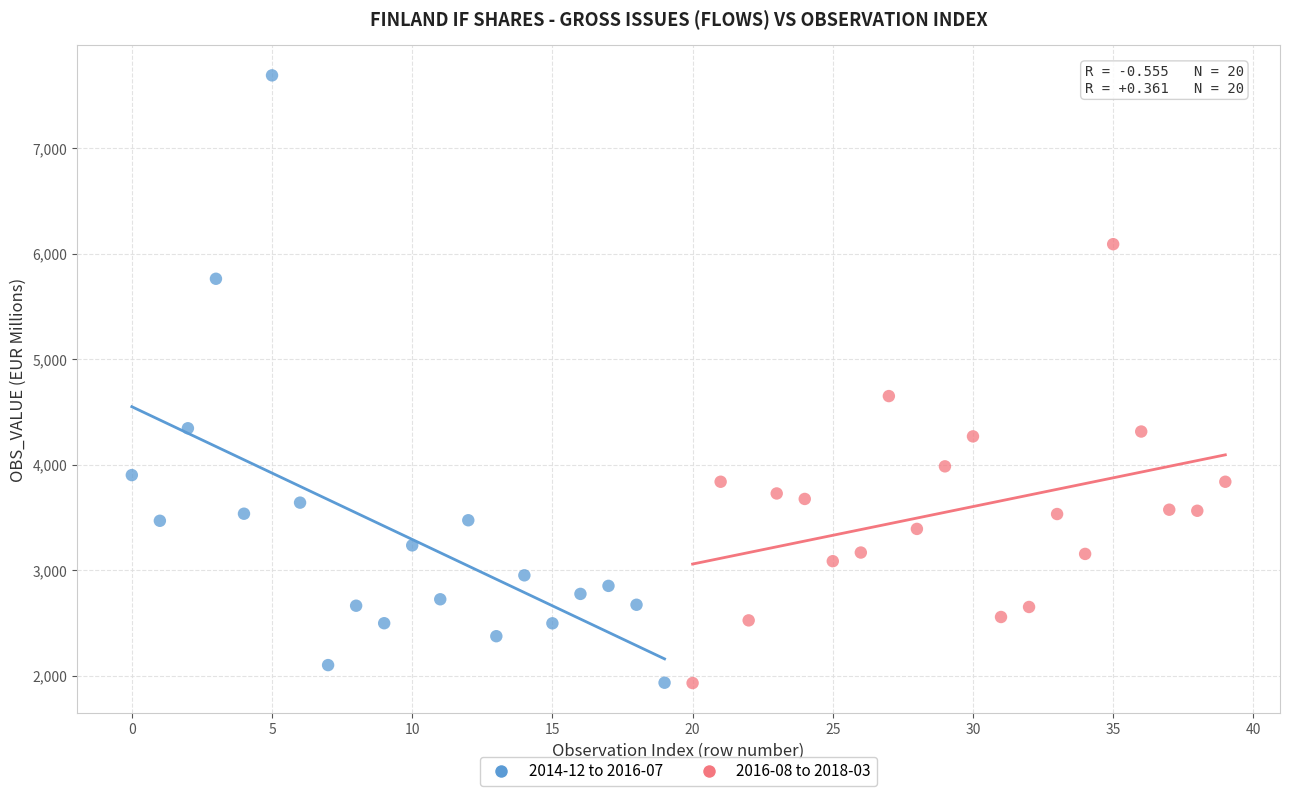

Which series has the widest spread of Y values?

2014-12 to 2016-07